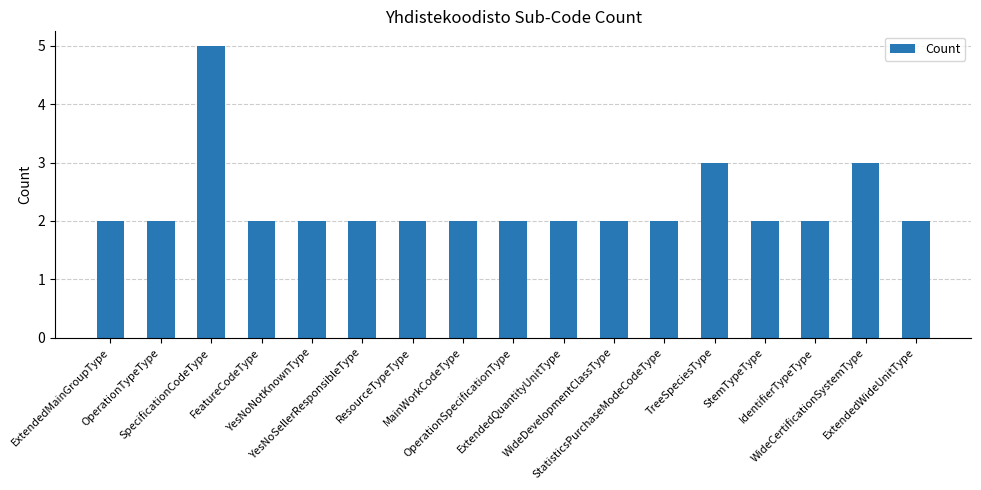

Reading right to left, what are all the values shown in this chart?

2	3	2	2	3	2	2	2	2	2	2	2	2	2	5	2	2